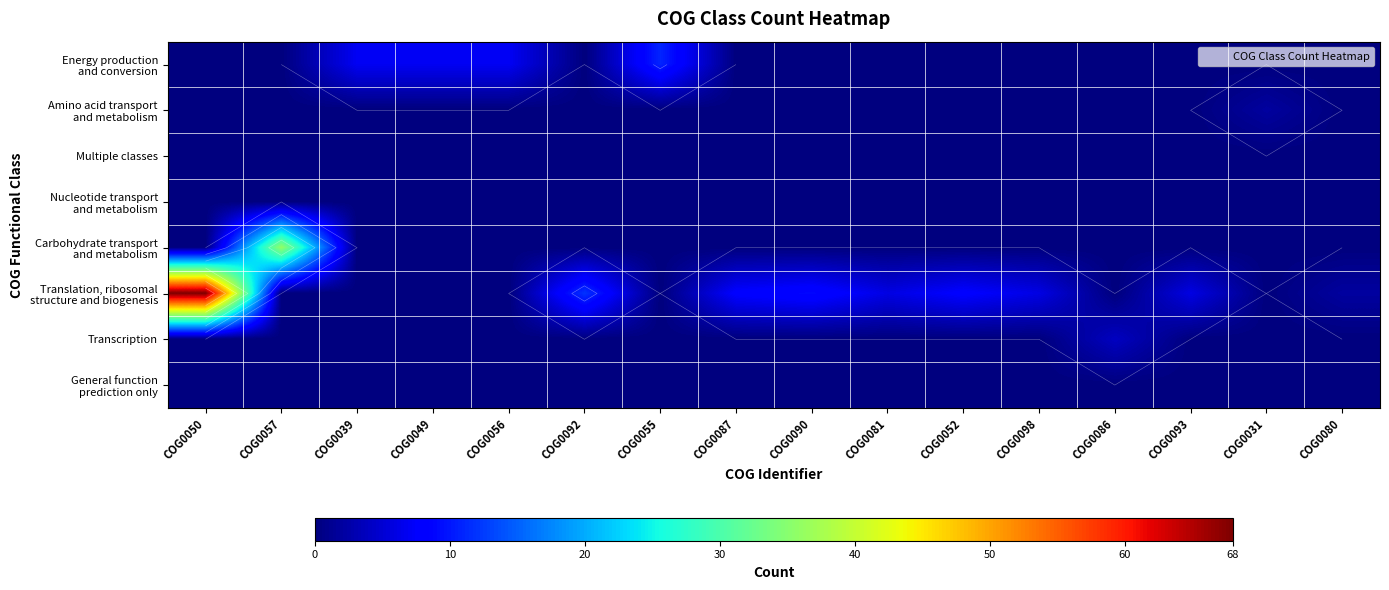

At which category is the sum across all series the highest?

COG0050